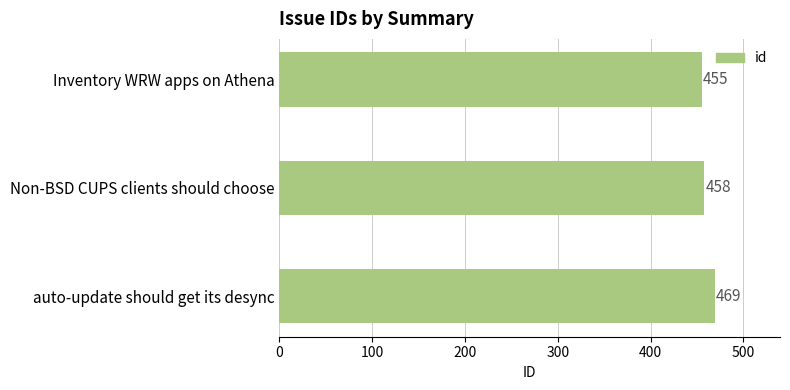

The chart shows a value of 455 at Inventory WRW apps on Athena. True or false?

True